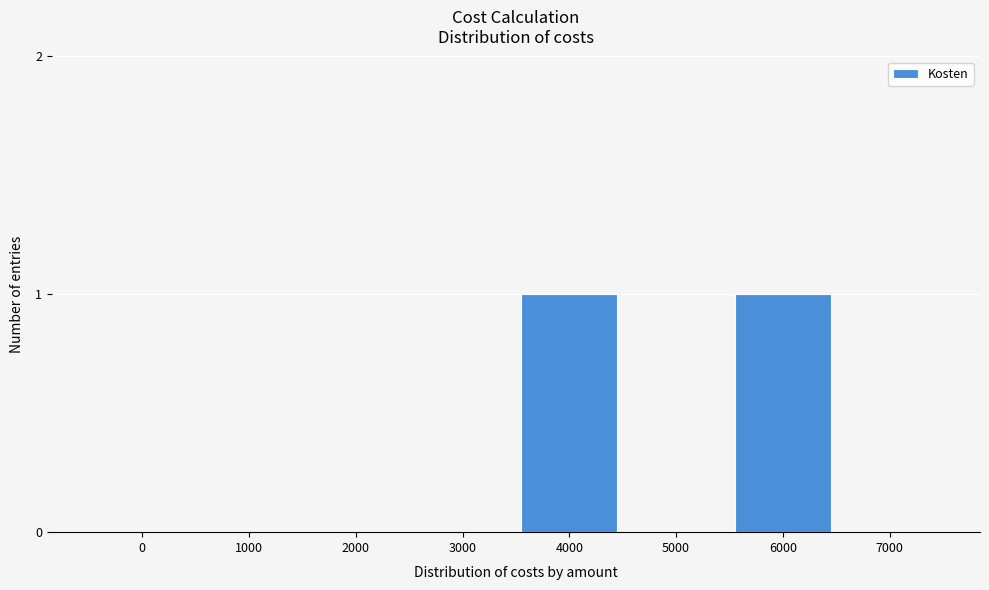

Reading right to left, what are all the values shown in this chart?

7000=0	6000=1	5000=0	4000=1	3000=0	2000=0	1000=0	0=0